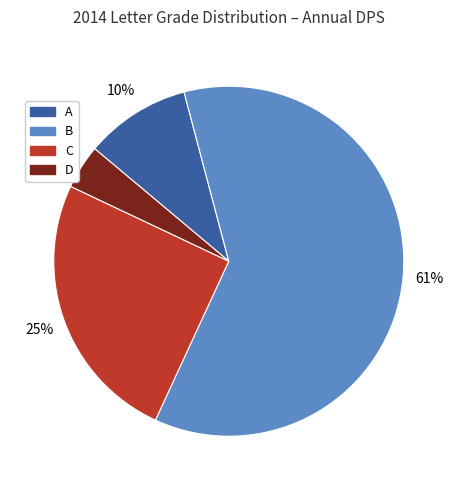

To the nearest percent, what is the combined percentage of B and A?

71%